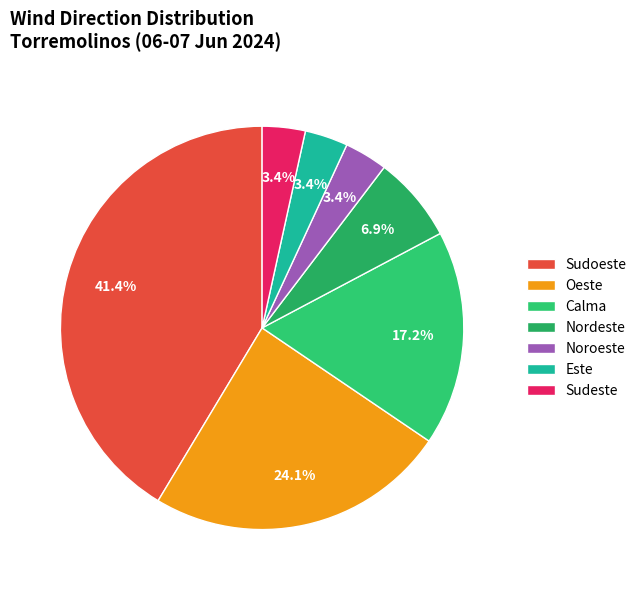

Does Sudoeste account for over 50% of the chart?

No